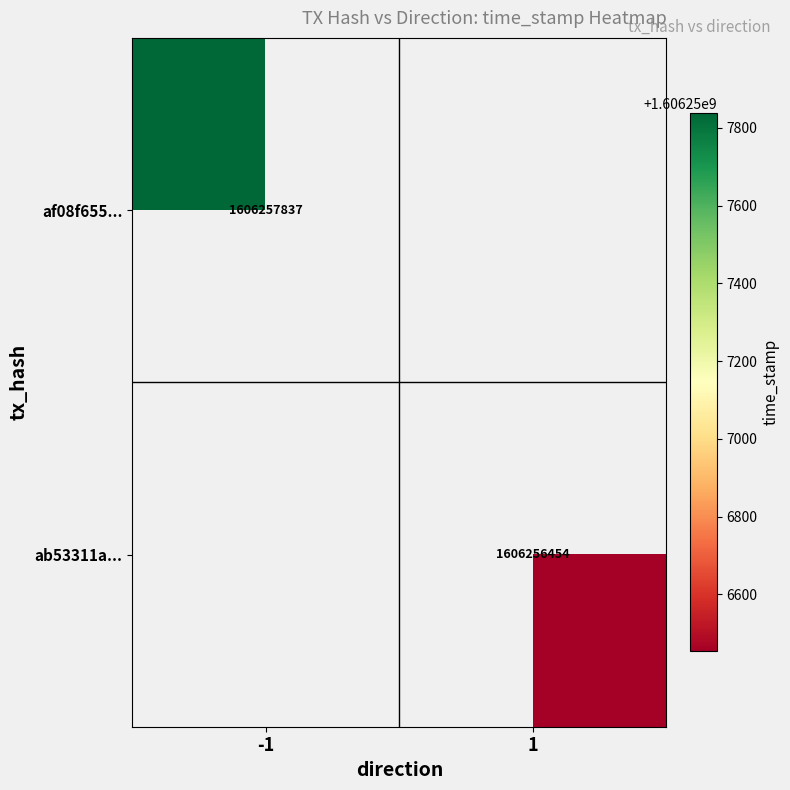

What is the maximum value for ab53311af347224c1180ff49be59f10dfa840a1?

1606256454